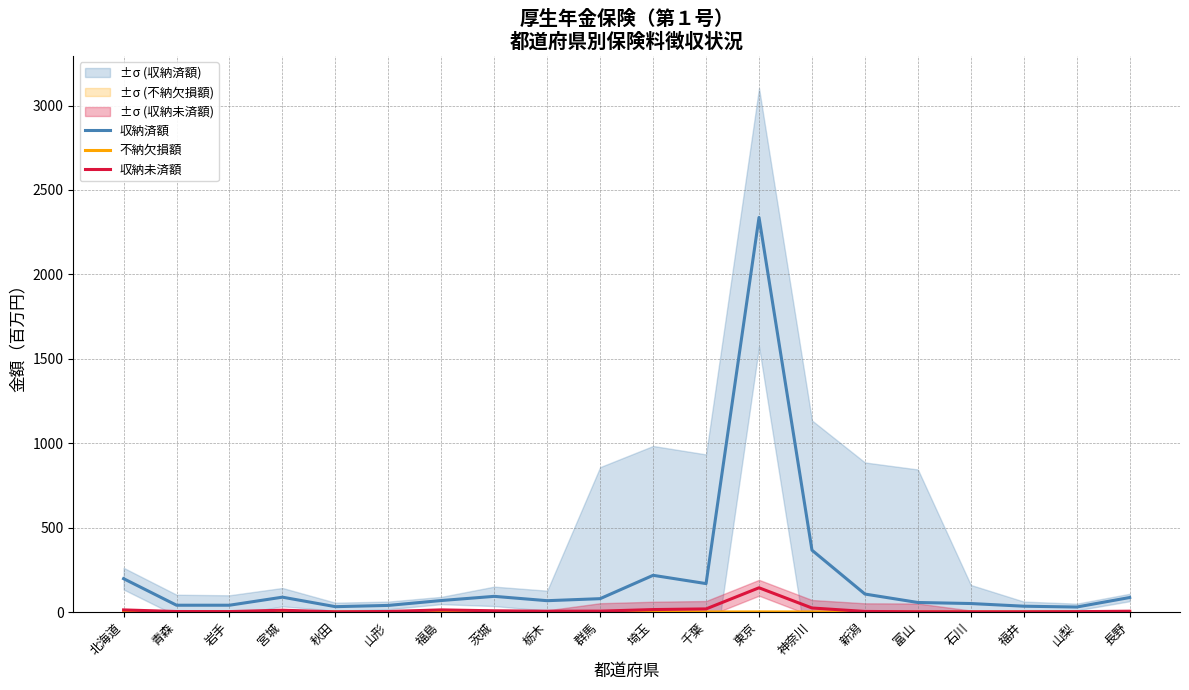

Reading left to right, transcribe all the data shown in this chart.

収納済額: 197.6	40.2	40.3	87.9	31.7	39.1	68.1	92.8	67.1	79.1	217.4	168.3	2337.3	366.3	106.4	56.4	50.2	34.4	29.6	85.9
不納欠損額: 0.2	0.0	0.0	0.0	0.0	0.0	0.1	0.1	0.0	0.0	0.1	0.1	0.6	0.1	0.0	0.0	0.0	0.0	0.0	0.0
収納未済額: 12.4	3.0	2.6	10.6	1.2	3.1	12.6	7.2	4.8	5.2	14.5	18.4	143.5	23.8	3.4	1.4	1.2	1.4	2.1	4.8